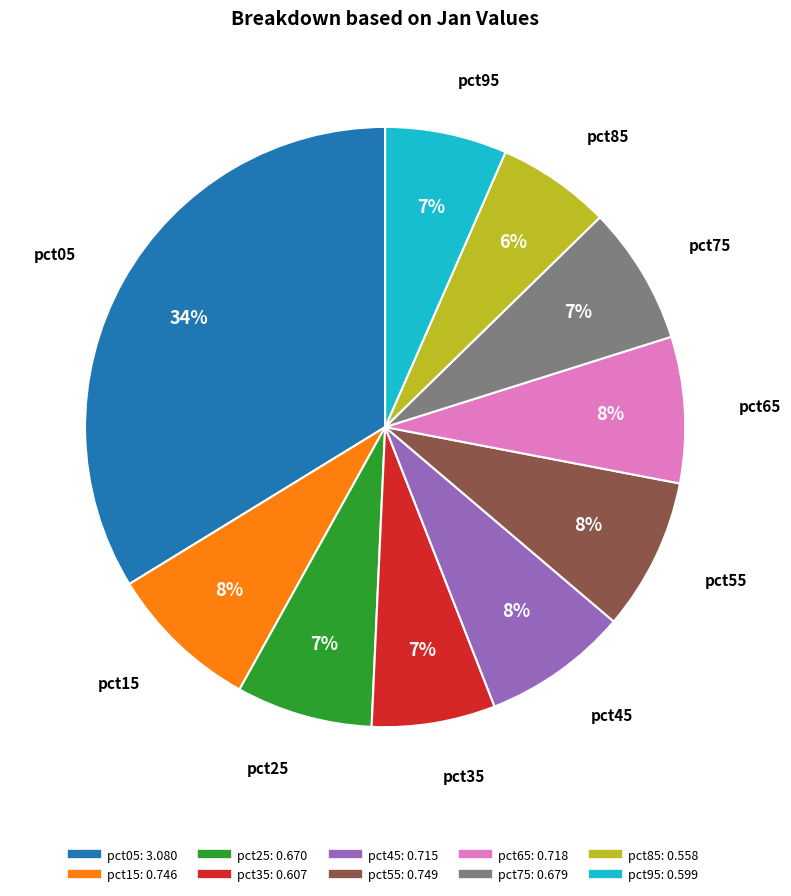

Is the sum of pct85 and pct45 greater than half?

No